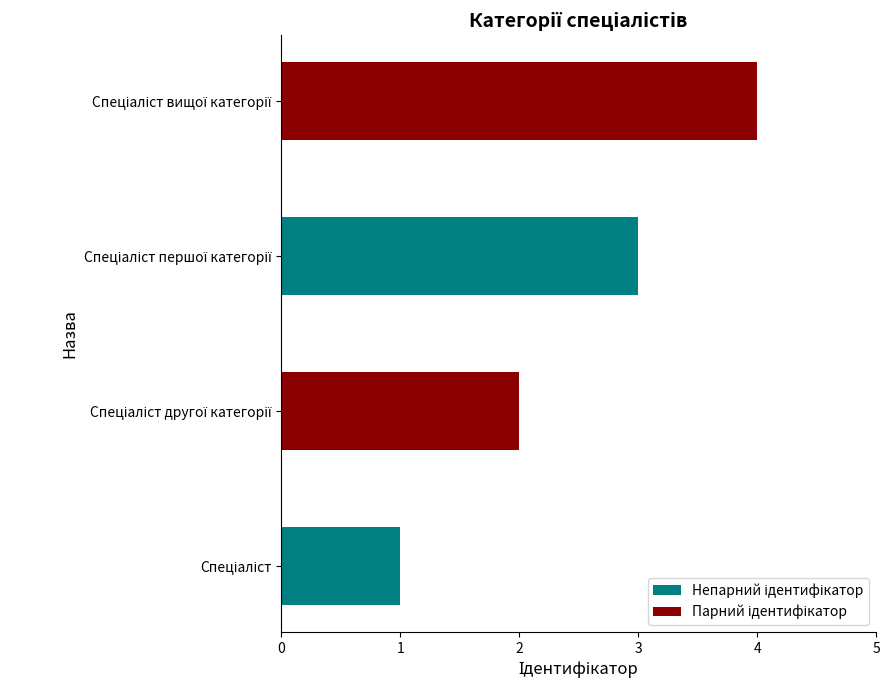

What is the sum of all values?

10